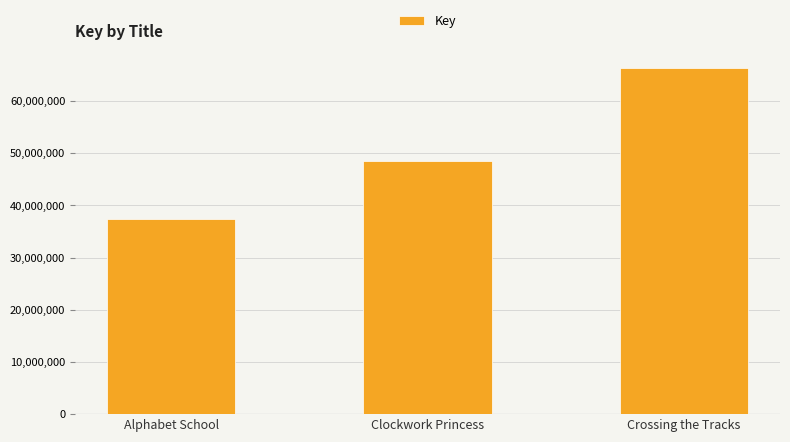

How many data points are less than 48562050?

1